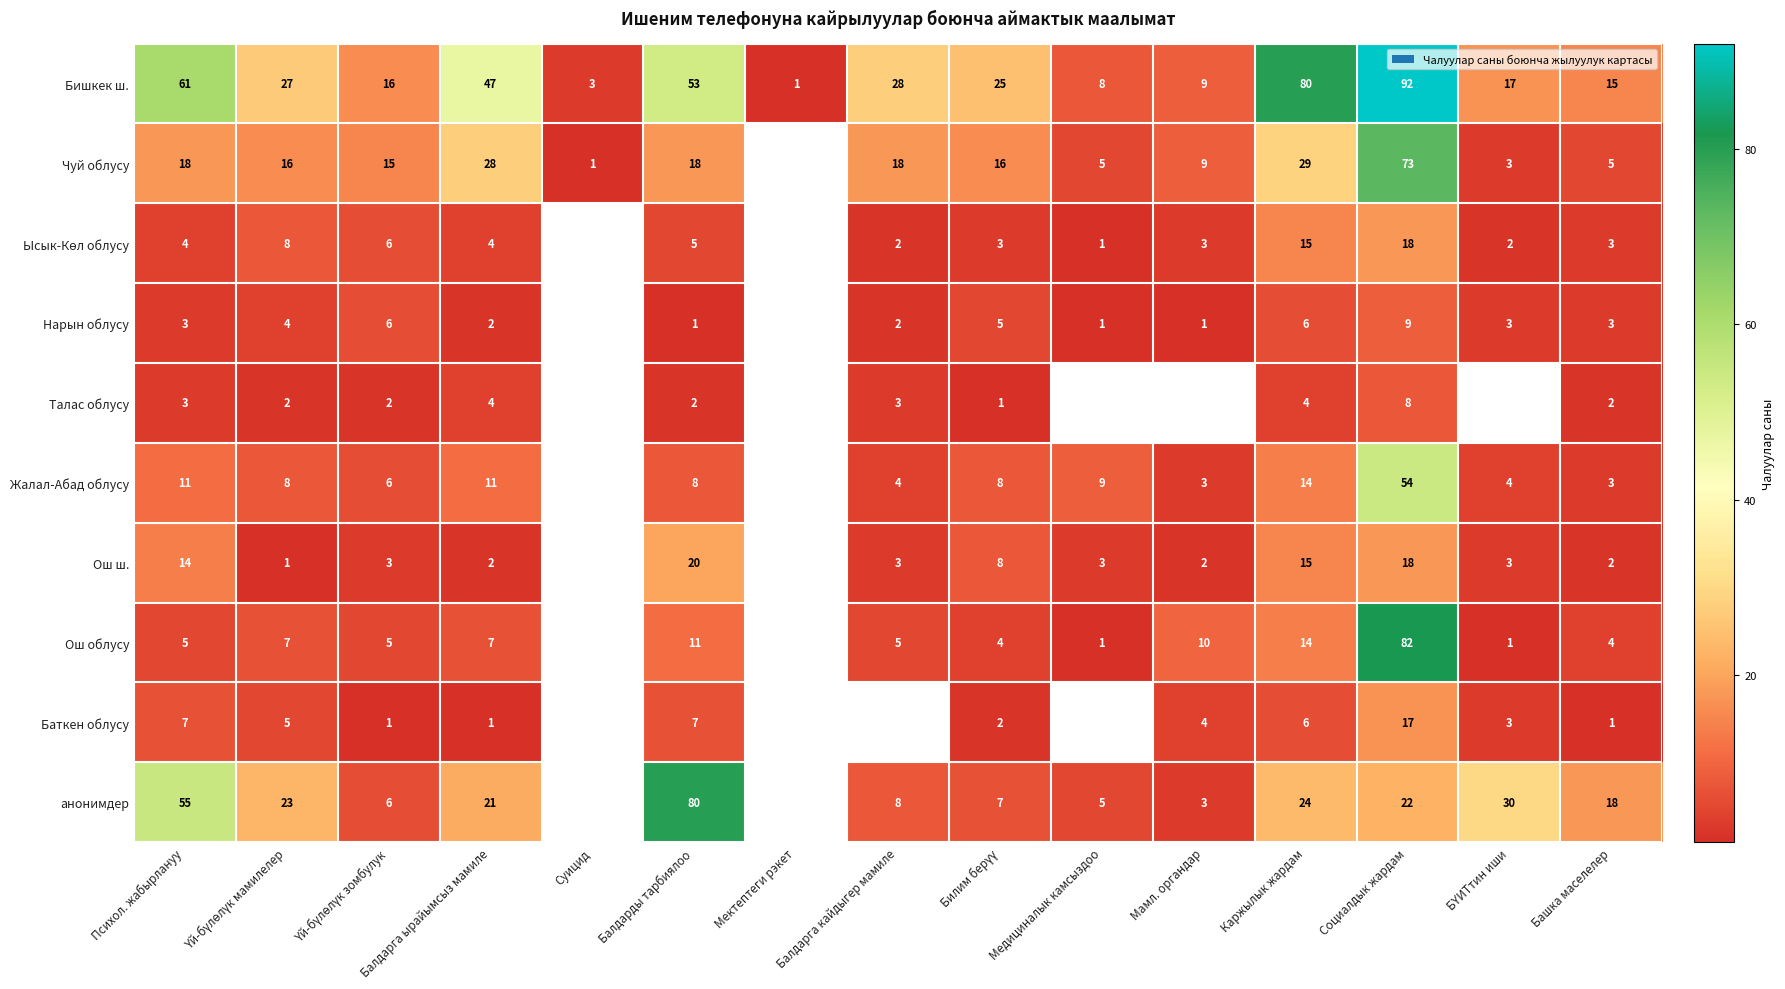

Which has a higher value, Балдарды тарбиялоо or Мамл. органдар?

Балдарды тарбиялоо